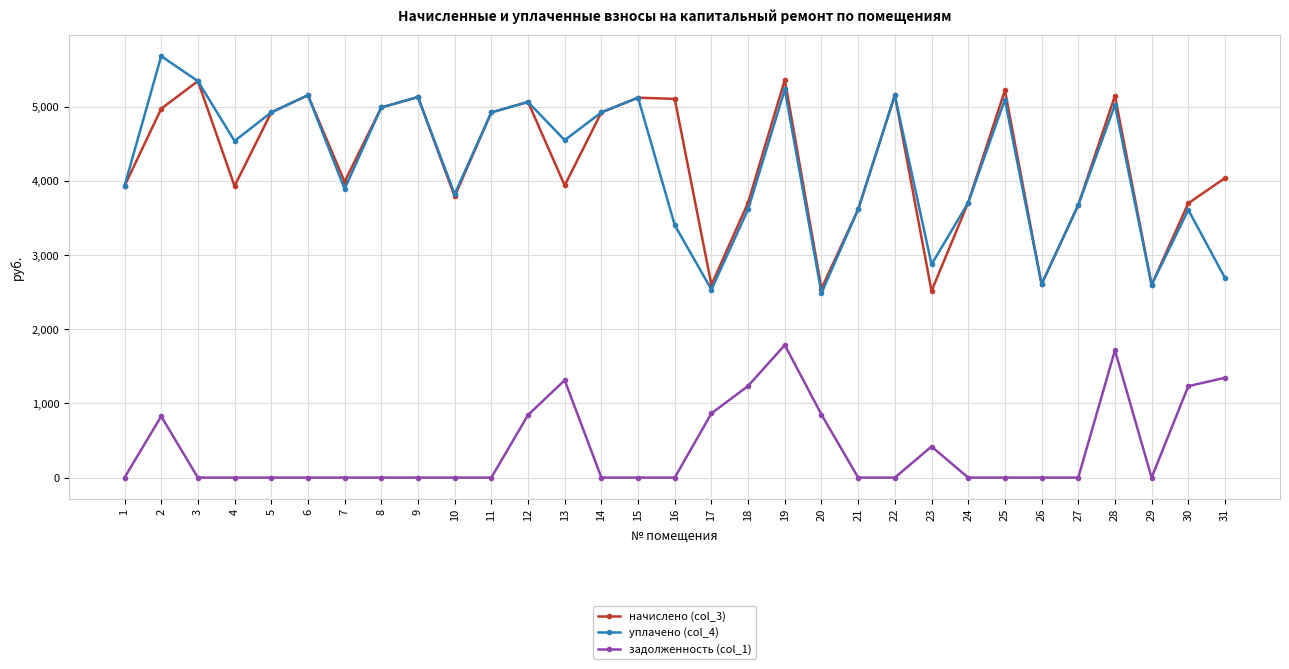

What is the value of the начислено (col_3) point at the 6th from the left?

5158.4